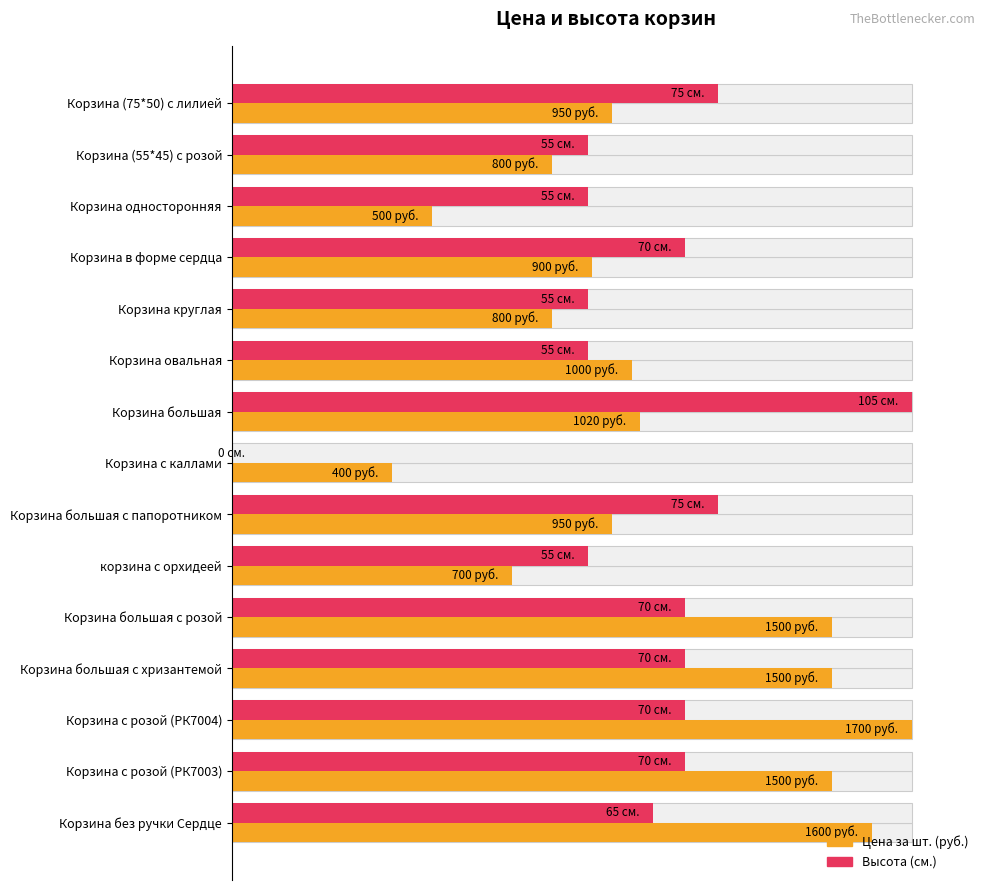

The Высота (см.) series shows 39.1 at Корзина большая. True or false?

False